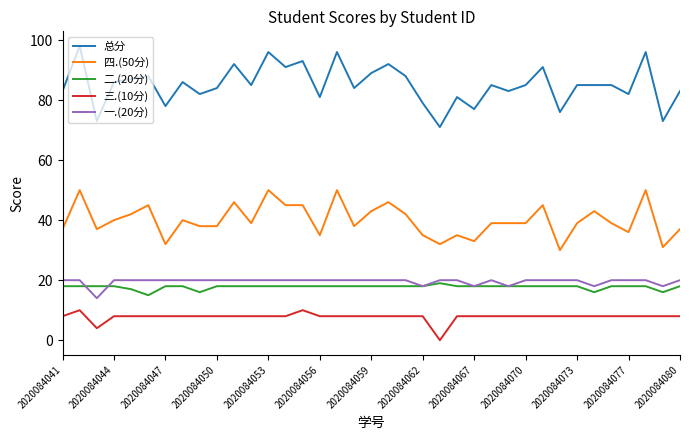

True or false: 一.(20分) and 四.(50分) intersect in this chart.

False